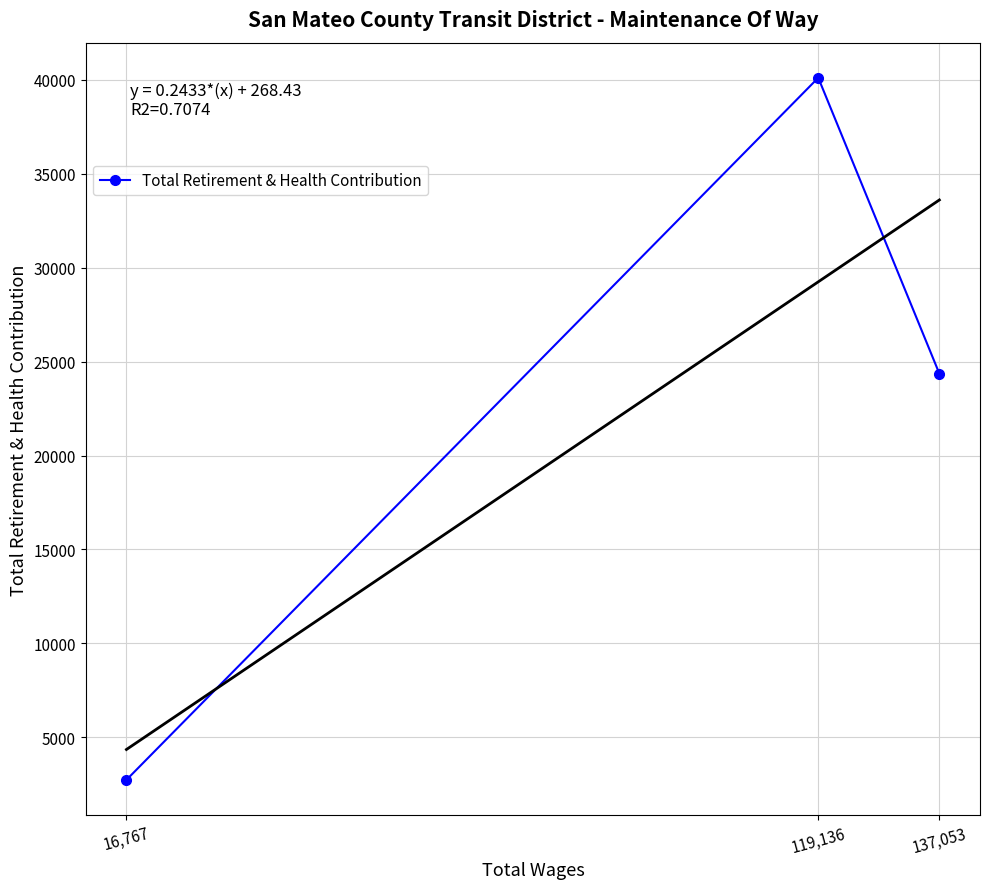

At which label does the data first exceed 24363?

119,136